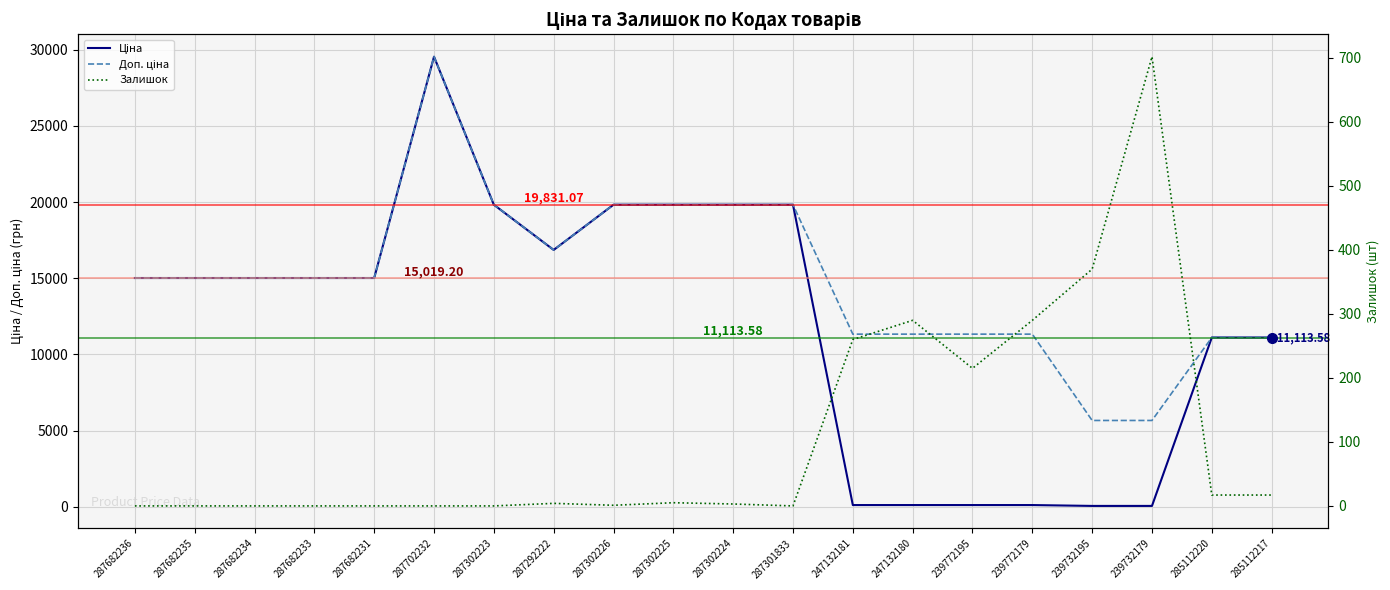

What value does the Залишок series have at 287302225?

5.0